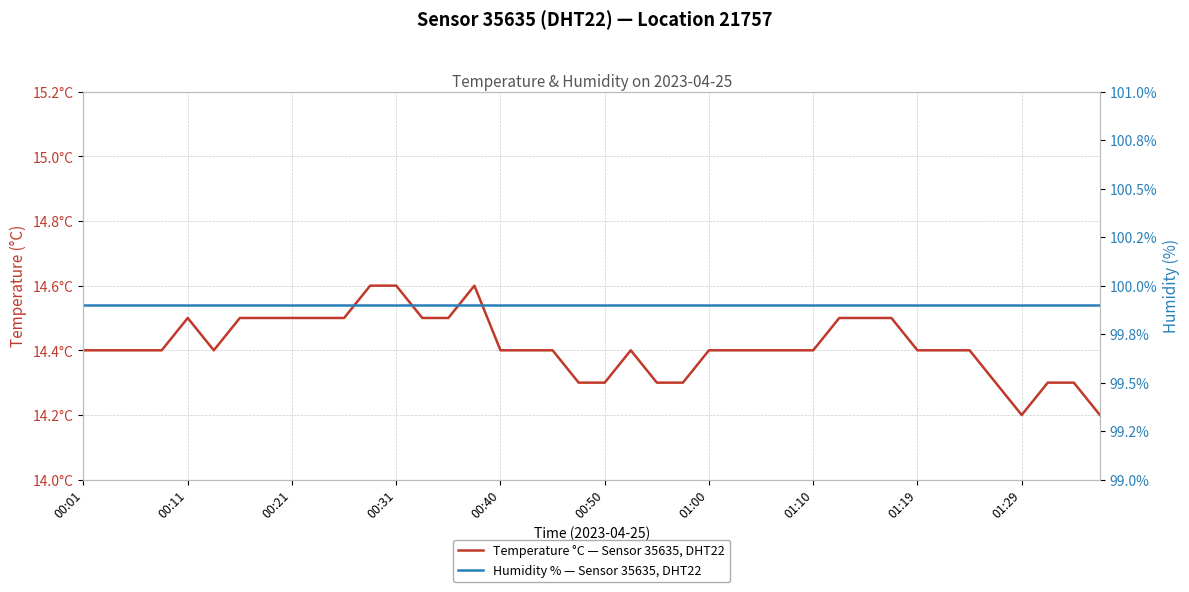

True or false: Temperature °C — Sensor 35635, DHT22 and Humidity % — Sensor 35635, DHT22 intersect in this chart.

False